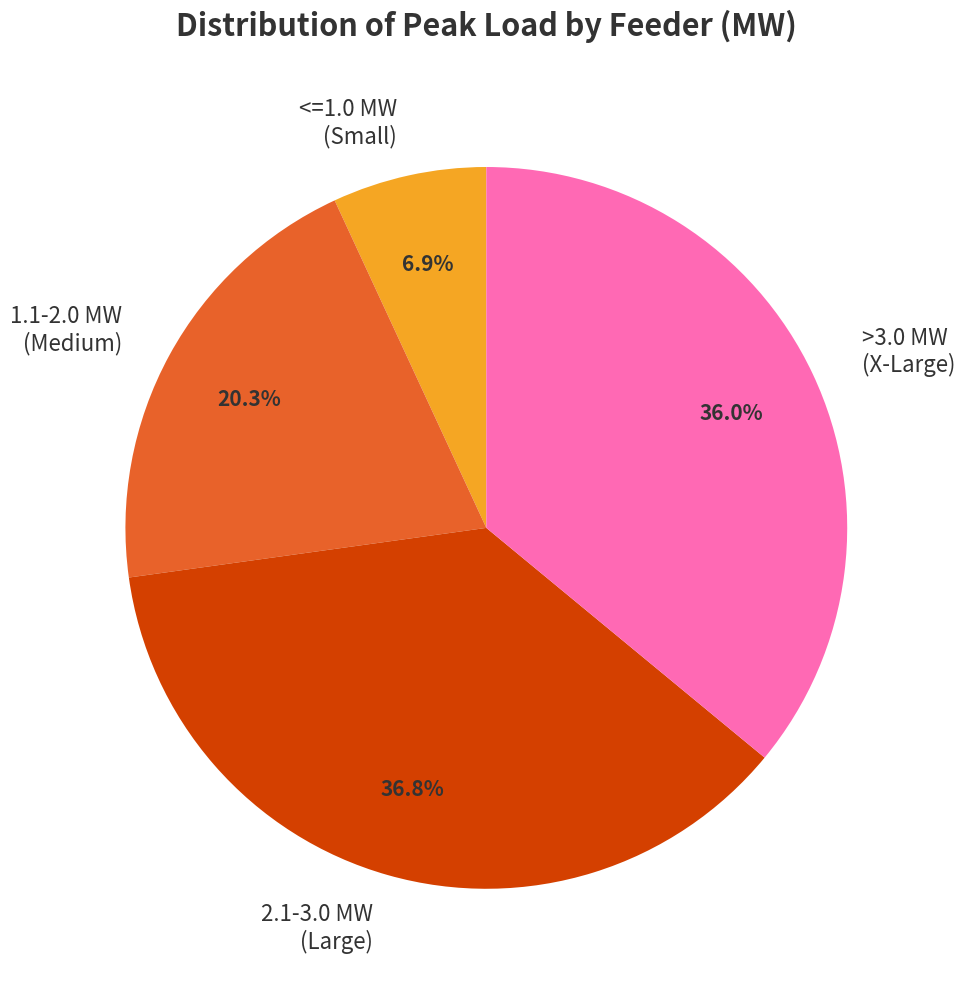

Which has a higher value, <=1.0 MW (Small) or 1.1-2.0 MW (Medium)?

1.1-2.0 MW (Medium)